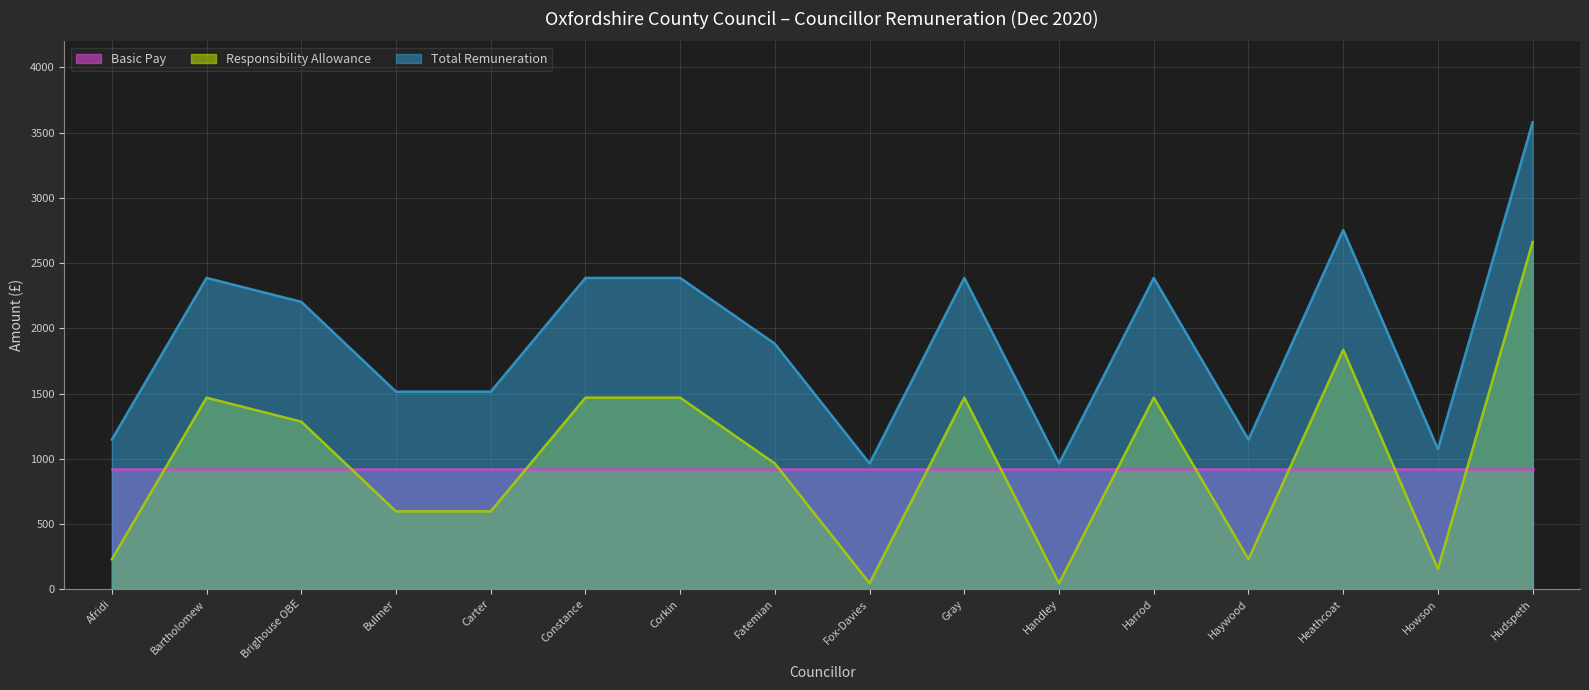

At which category does Total Remuneration reach its first local peak?

Bartholomew